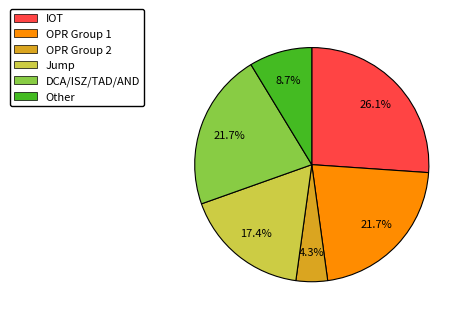

The IOT slice represents 18% of the pie. True or false?

False